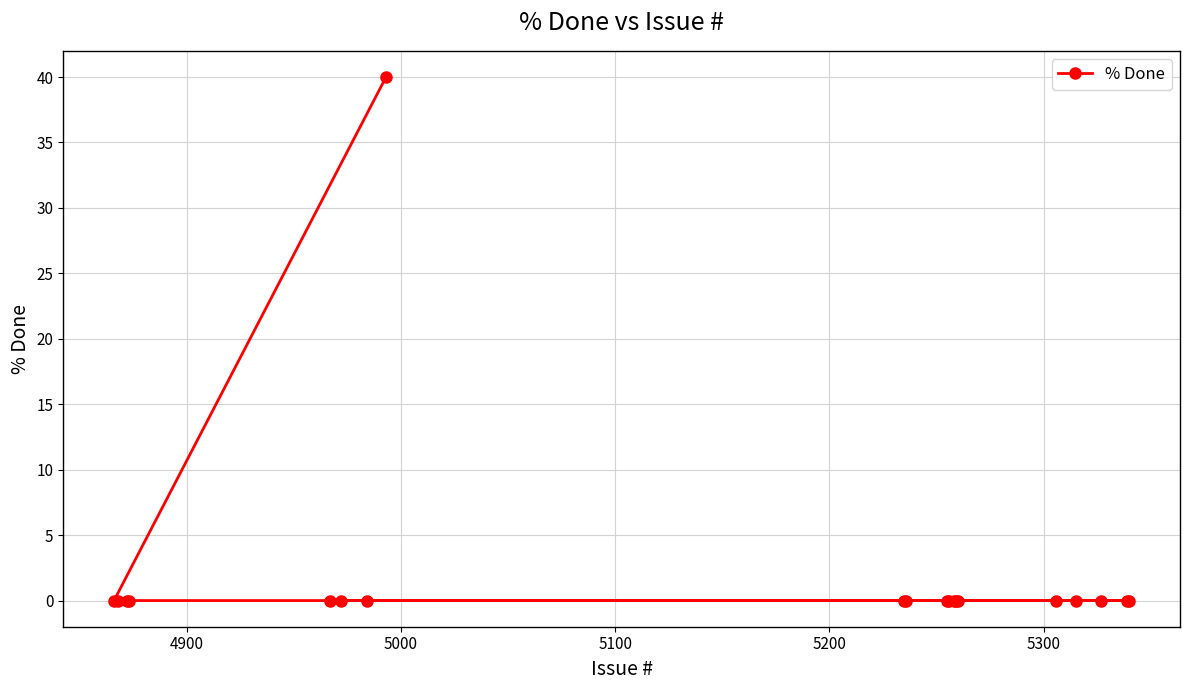

What is the difference between the maximum and second lowest values?

40